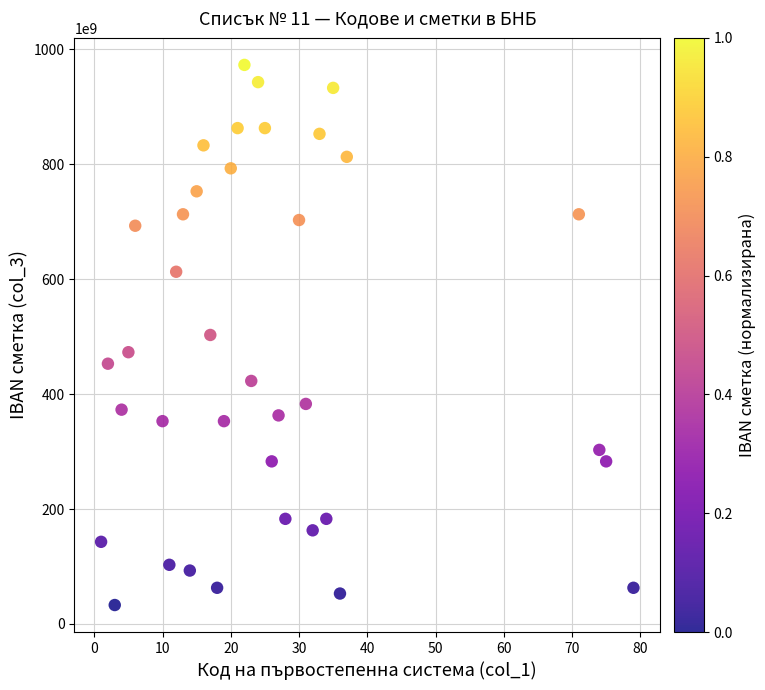

What is the range of Y values (max minus min)?

939999992100